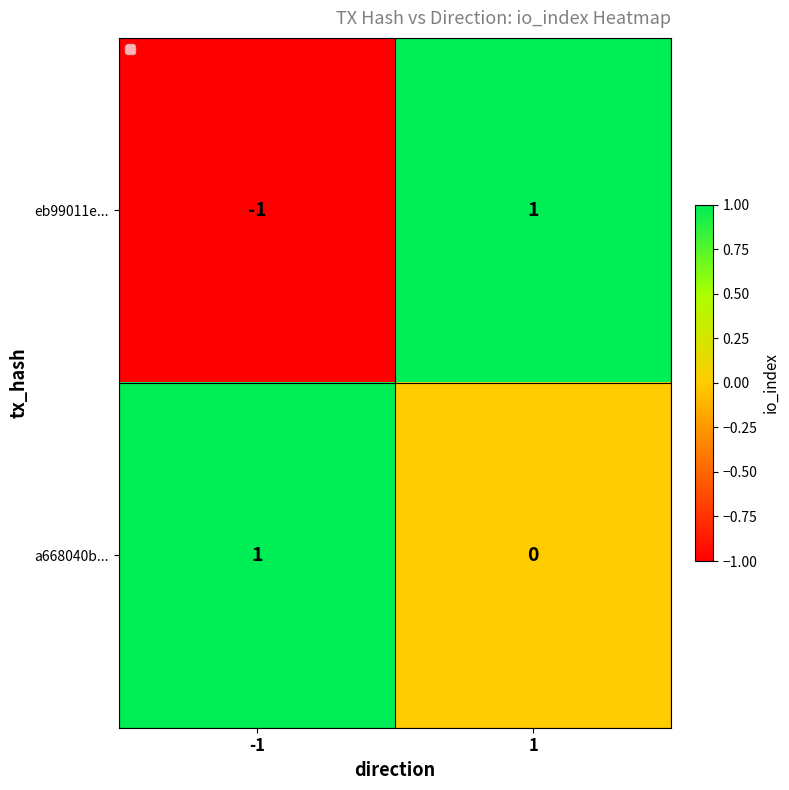

What is the difference between the highest and lowest values at -1?

2